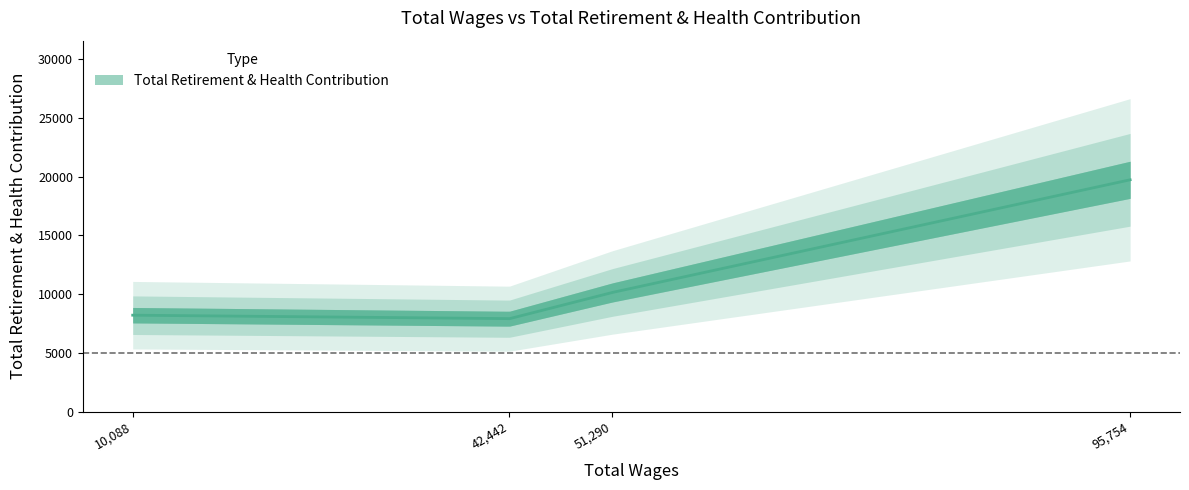

Which has a higher value, 51290.0 or 95754.0?

95754.0